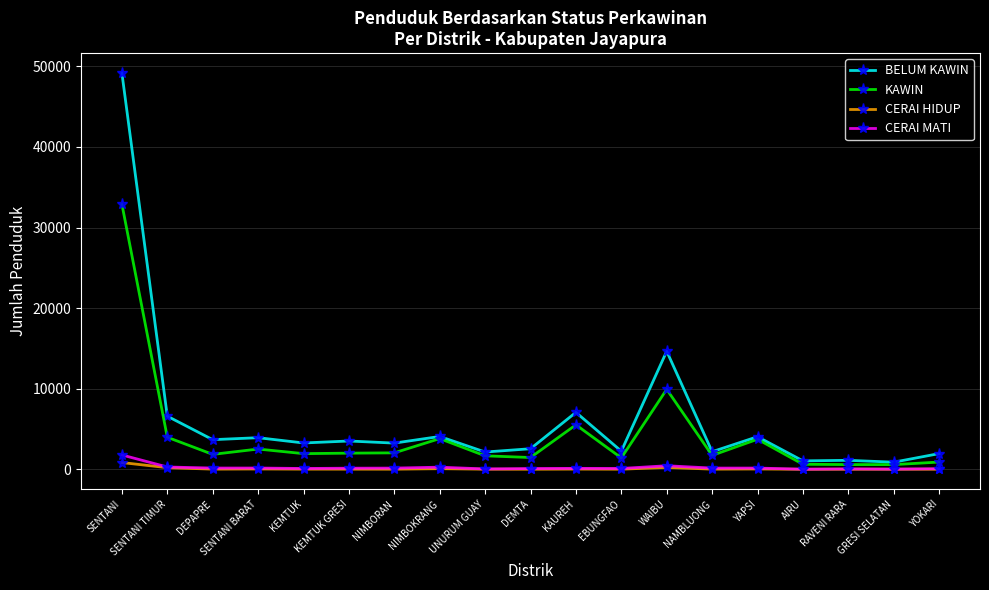

What is the difference between the highest and lowest values at RAVENI RARA?

1105